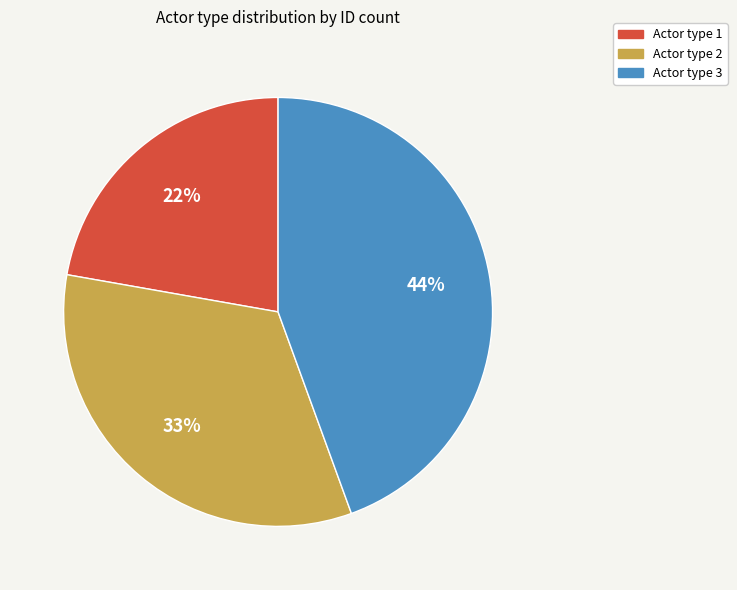

Do Actor type 3 and Actor type 2 together represent more than half of the pie?

Yes